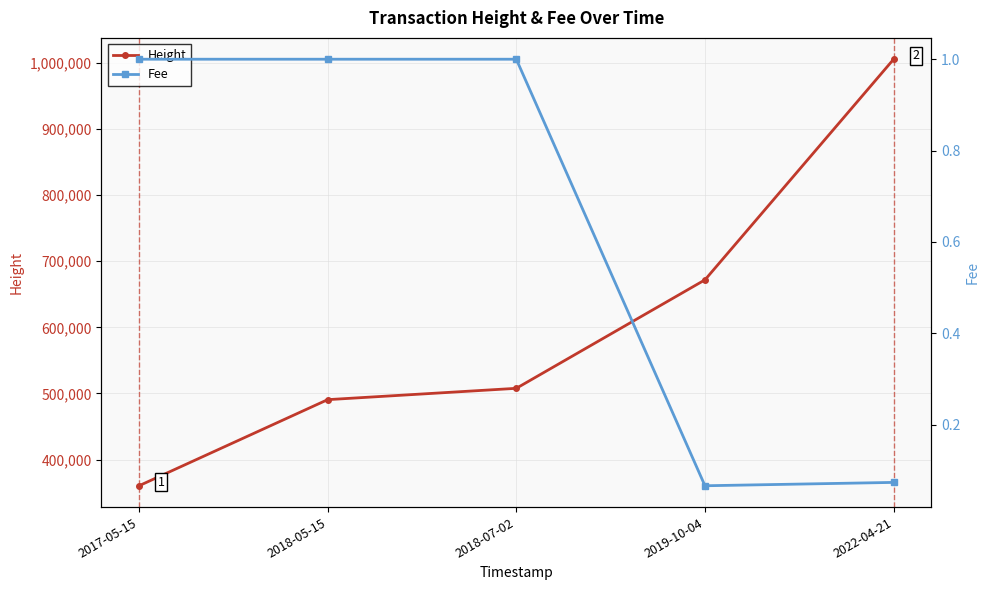

At which category is the sum across all series the highest?

2022-04-21